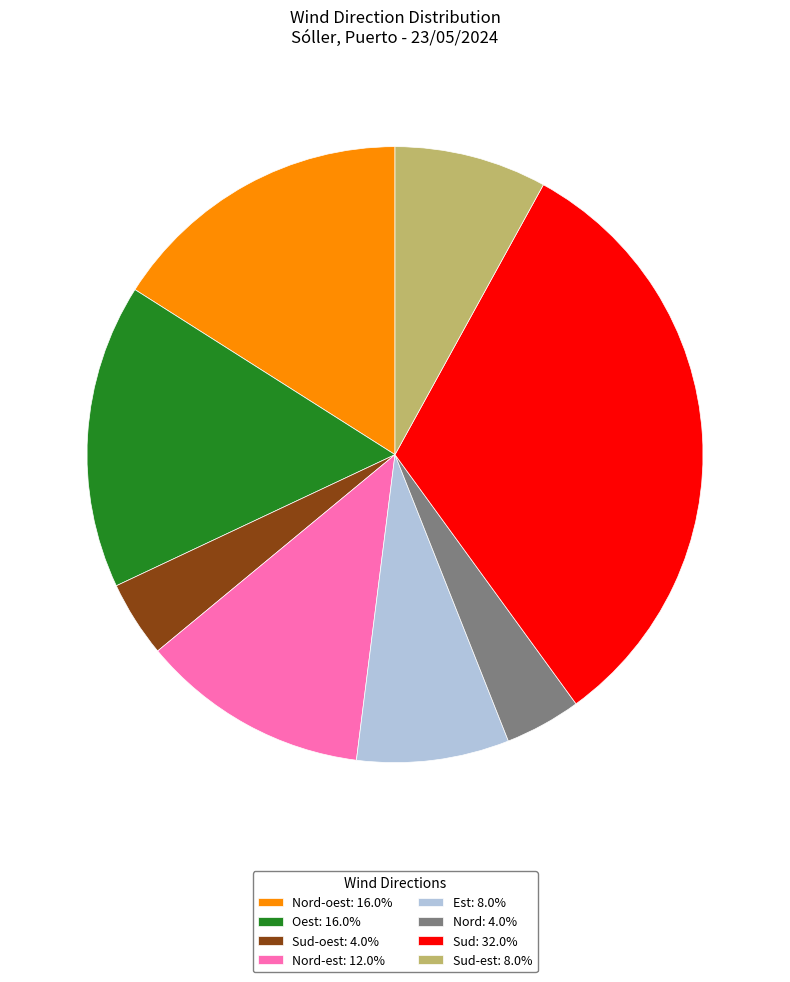

What is the ratio of the value at Est: 8.0% to the value at Nord-est: 12.0%?

0.7